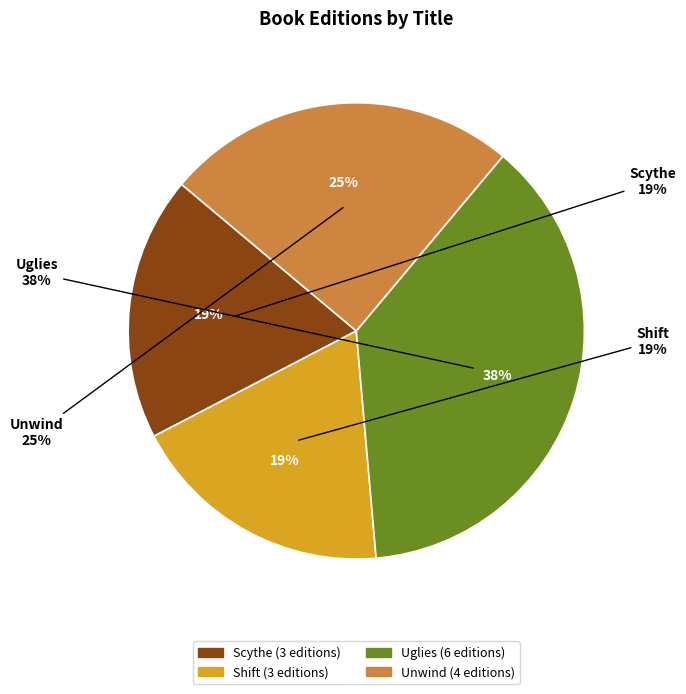

What is the largest slice in the pie chart?

Uglies